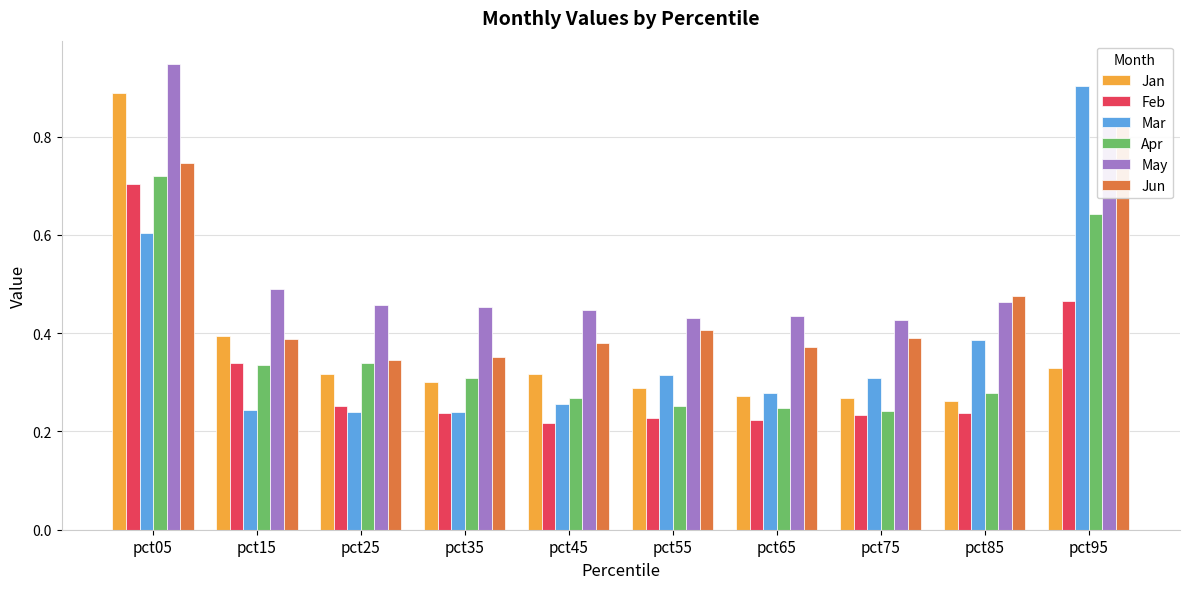

Reading left to right, transcribe all the data shown in this chart.

Jan: 0.9	0.4	0.3	0.3	0.3	0.3	0.3	0.3	0.3	0.3
Feb: 0.7	0.3	0.3	0.2	0.2	0.2	0.2	0.2	0.2	0.5
Mar: 0.6	0.2	0.2	0.2	0.3	0.3	0.3	0.3	0.4	0.9
Apr: 0.7	0.3	0.3	0.3	0.3	0.3	0.2	0.2	0.3	0.6
May: 0.9	0.5	0.5	0.5	0.4	0.4	0.4	0.4	0.5	0.8
Jun: 0.7	0.4	0.3	0.4	0.4	0.4	0.4	0.4	0.5	0.8